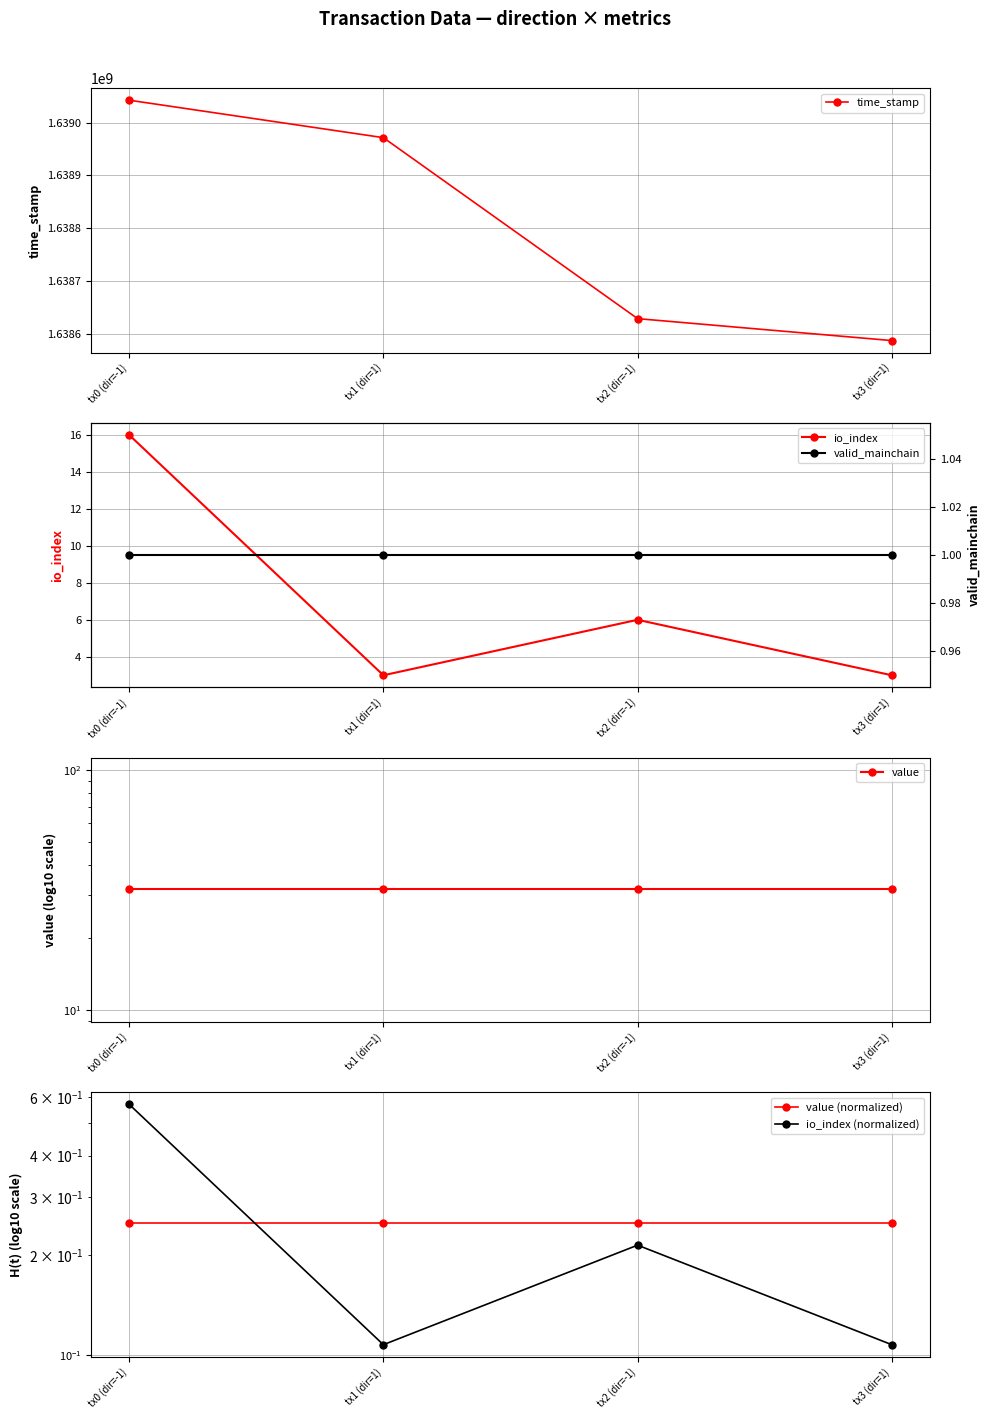

Reading right to left, transcribe all the data shown in this chart.

time_stamp: tx3 (dir=1)=1638587020.0	tx2 (dir=-1)=1638628593.0	tx1 (dir=1)=1638971610.0	tx0 (dir=-1)=1639042642.0
io_index: tx3 (dir=1)=3.0	tx2 (dir=-1)=6.0	tx1 (dir=1)=3.0	tx0 (dir=-1)=16.0
value: tx3 (dir=1)=32.0	tx2 (dir=-1)=32.0	tx1 (dir=1)=32.0	tx0 (dir=-1)=32.0
value (normalized): tx3 (dir=1)=0.2	tx2 (dir=-1)=0.2	tx1 (dir=1)=0.2	tx0 (dir=-1)=0.2
io_index (normalized): tx3 (dir=1)=0.1	tx2 (dir=-1)=0.2	tx1 (dir=1)=0.1	tx0 (dir=-1)=0.6
valid_mainchain: tx3 (dir=1)=1.0	tx2 (dir=-1)=1.0	tx1 (dir=1)=1.0	tx0 (dir=-1)=1.0